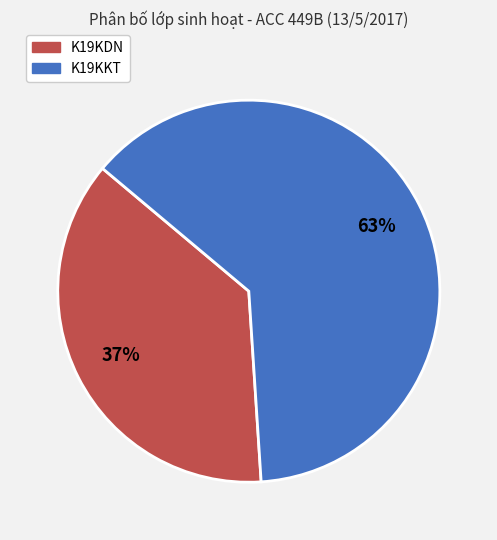

To the nearest percent, what is the difference between the largest and smallest slice percentages?

26%